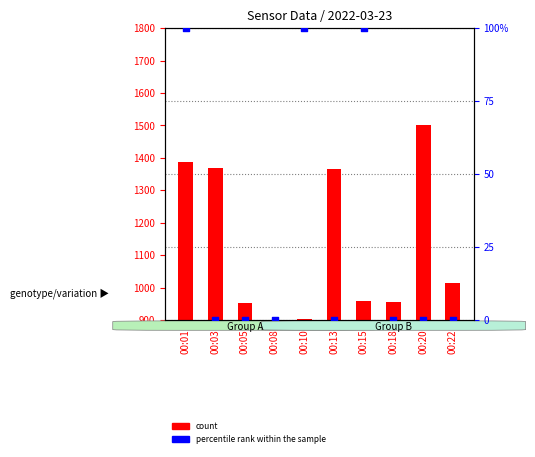

Which series has the largest total across all categories?

count